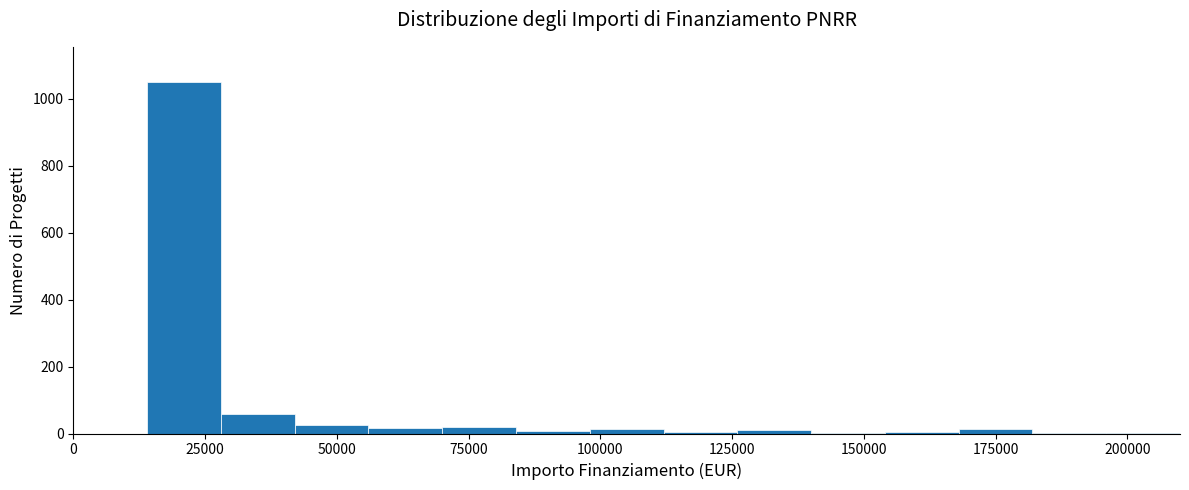

Read against the x-axis, roughly where is the centre of the tallest bar?

20000